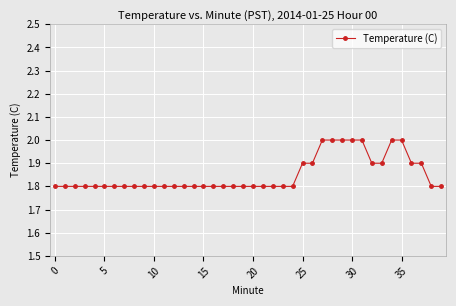

What is the value of the 2nd point from the left?

1.8